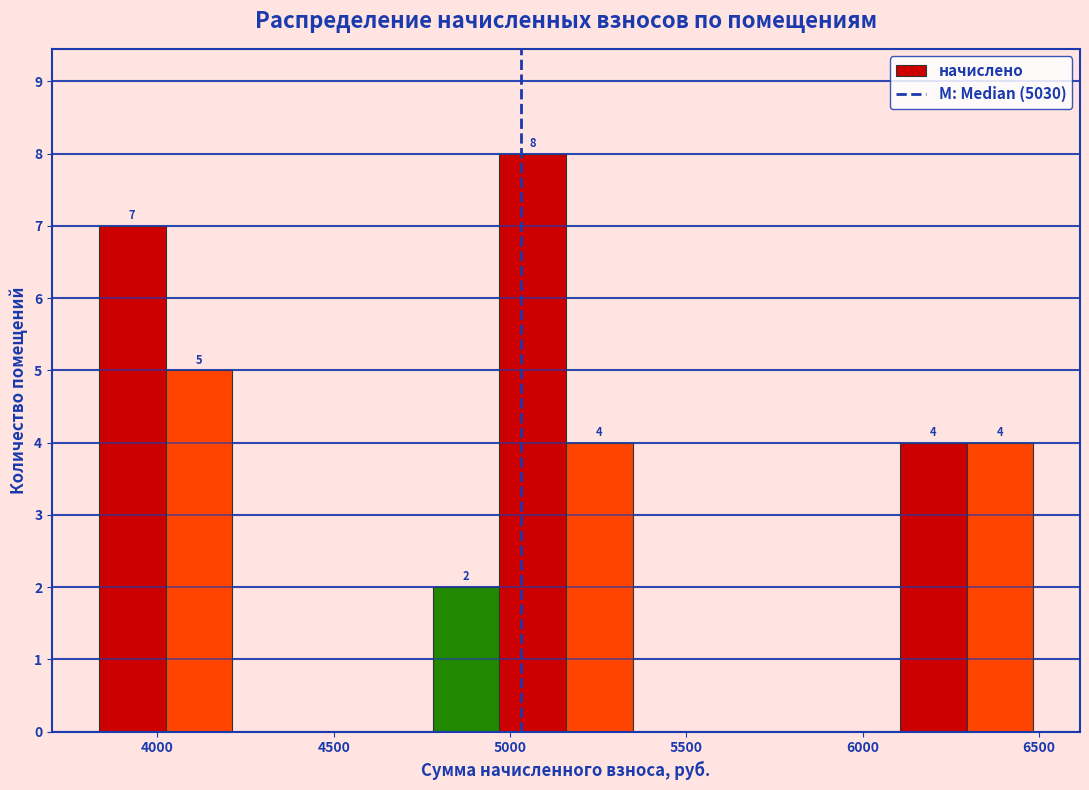

Around what value on the x-axis is the tallest bar? Give the approximate position of its centre, as read against the axis.

5050